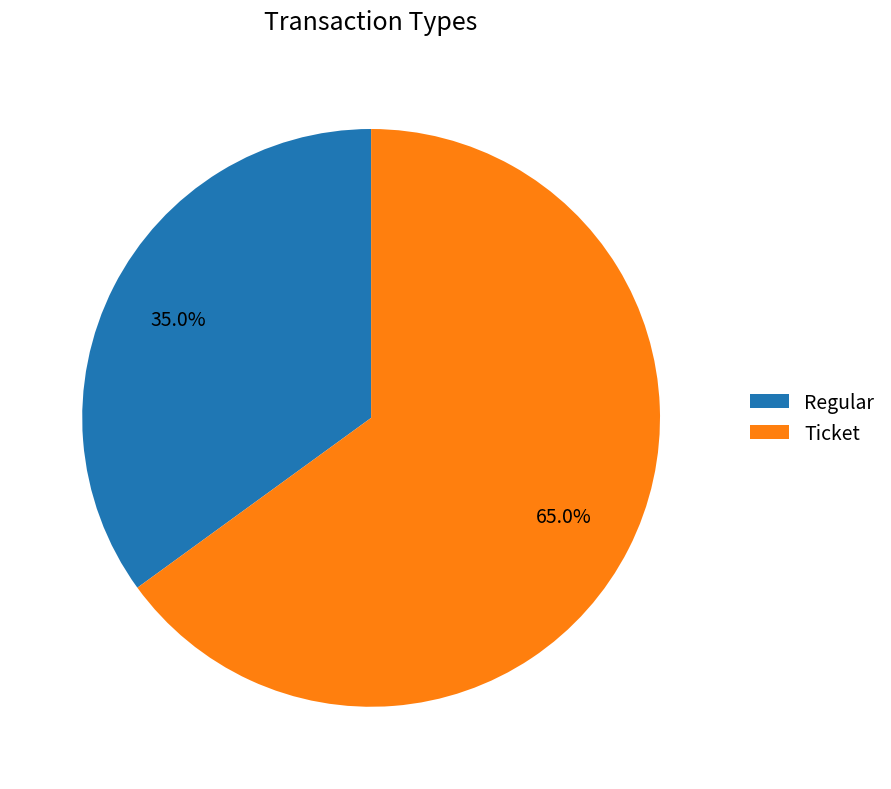

Is Regular the majority of the pie?

No